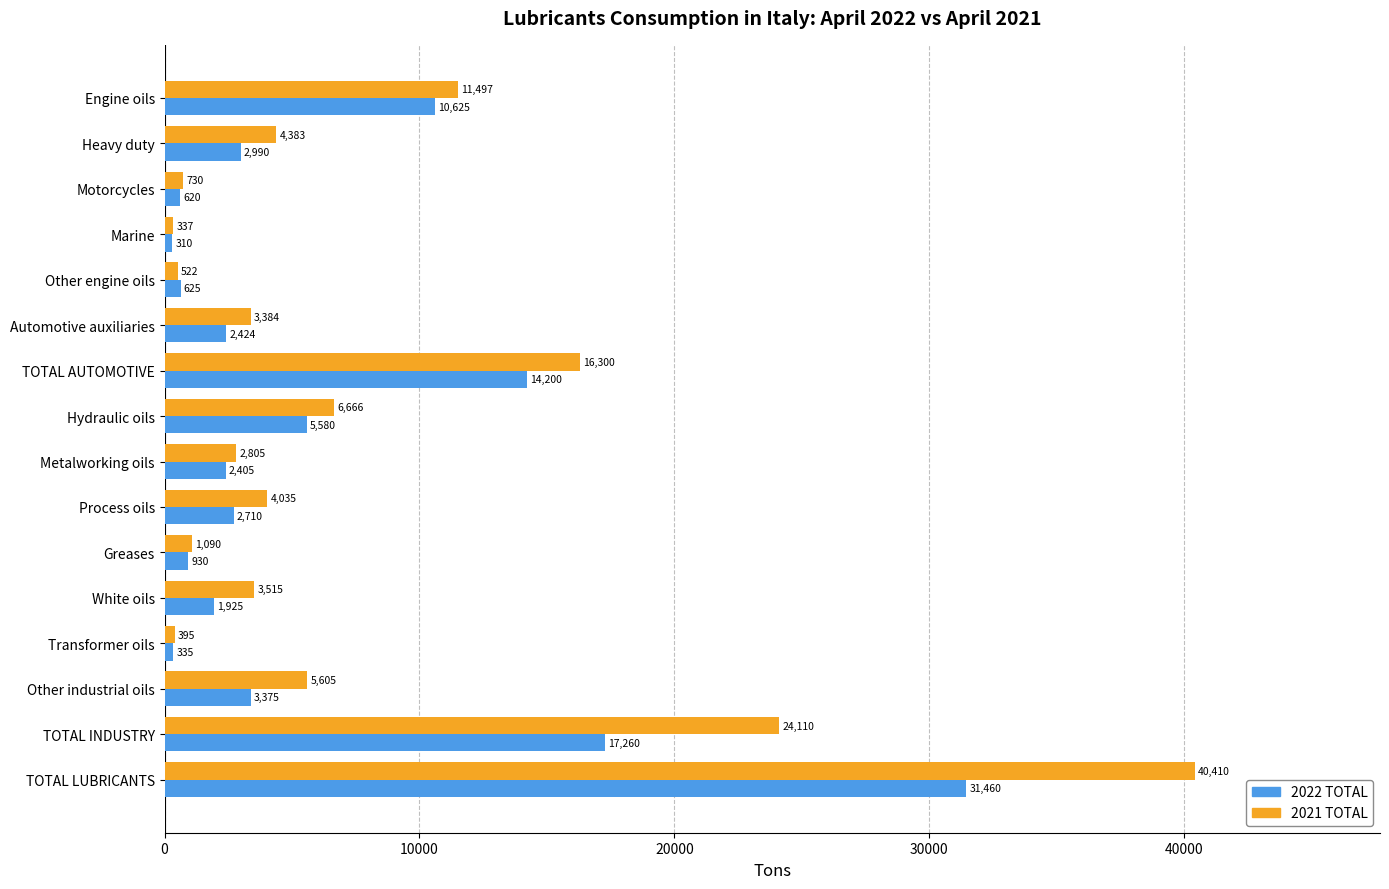

Is it true that 2021 TOTAL equals 11497.0 at Engine oils?

True